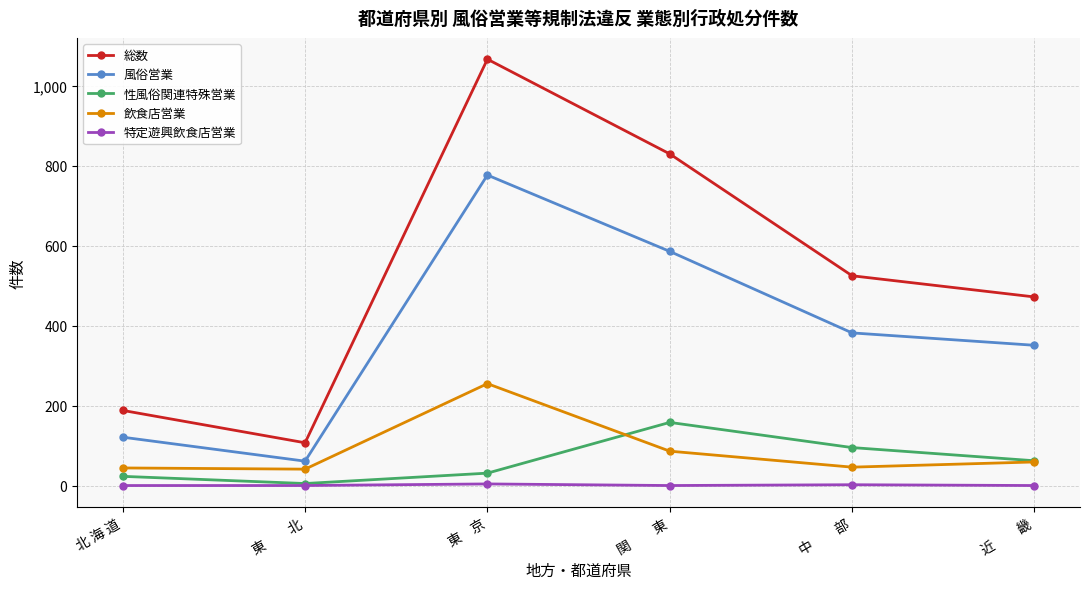

What is the maximum value shown in the chart?

1067